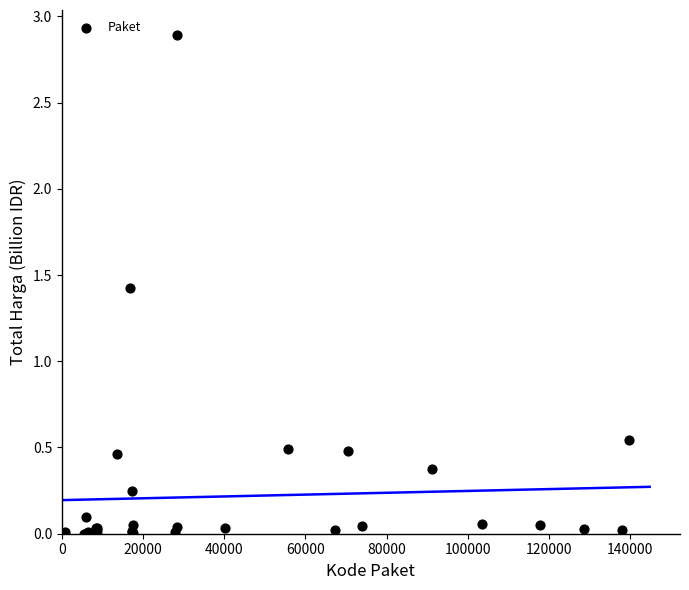

What Y value in the scatter plot is closest to 1?

1.4